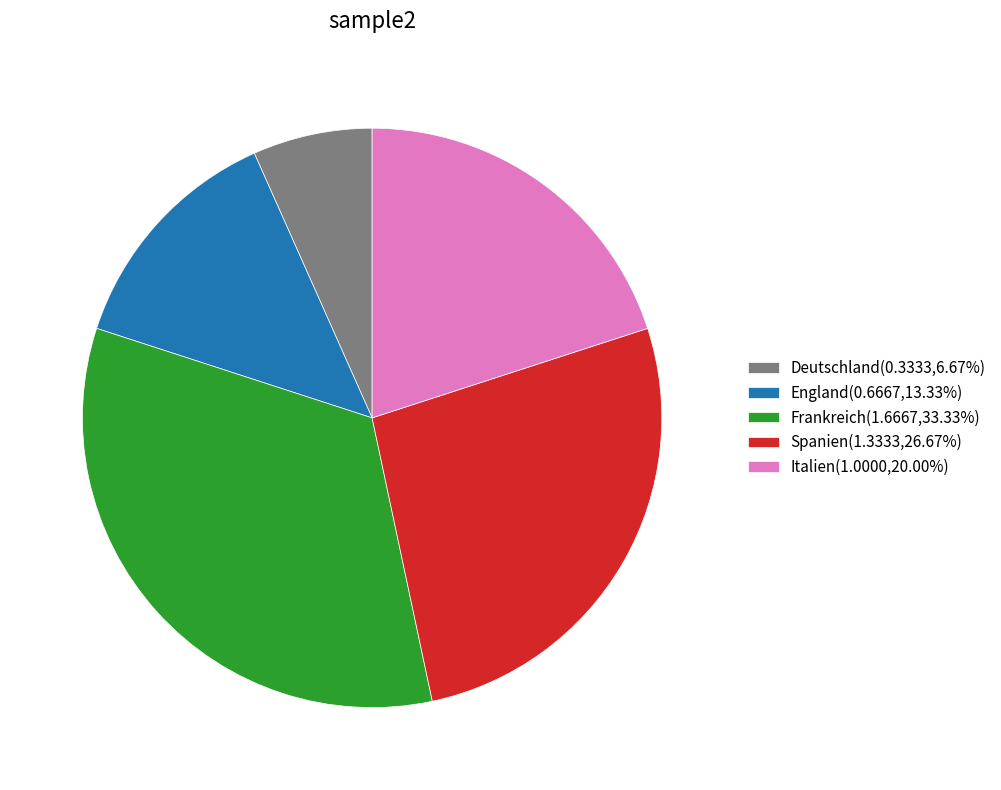

What is the smallest slice in the pie chart?

Deutschland